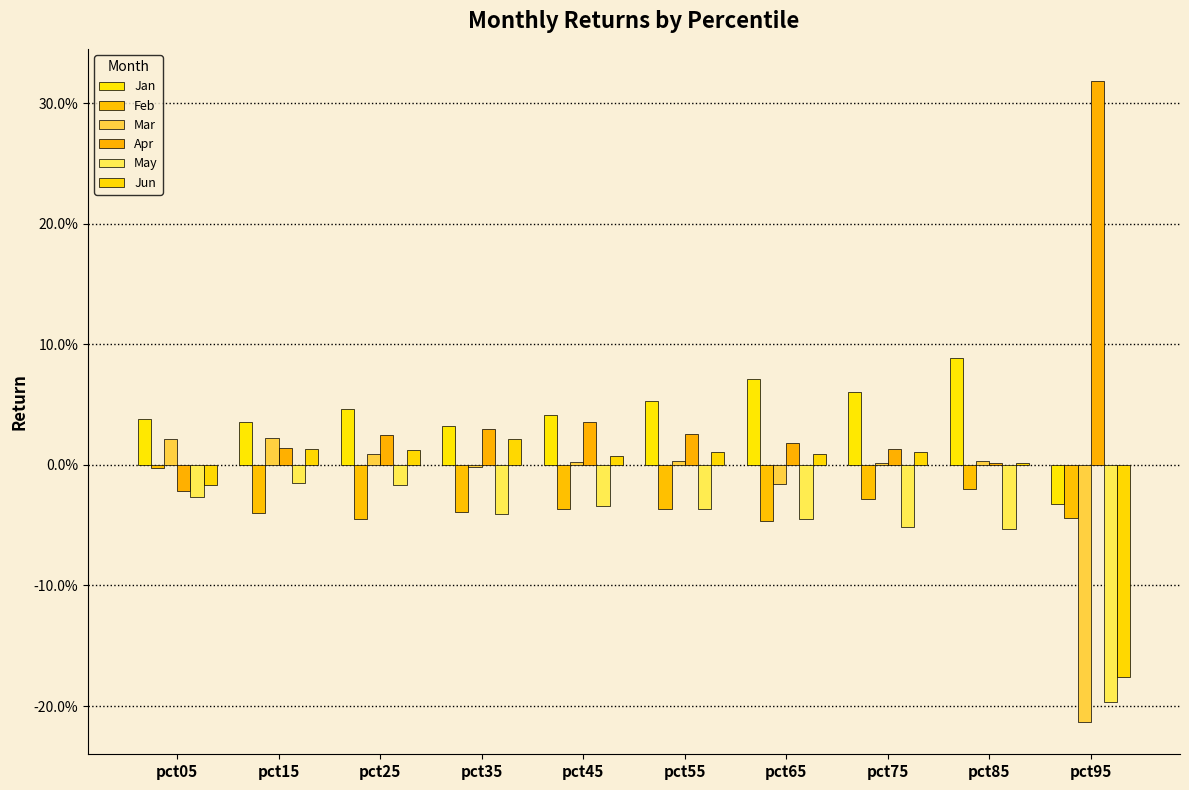

List the series in order of their peak value, highest first.

Apr, Jan, Mar, Jun, Feb, May